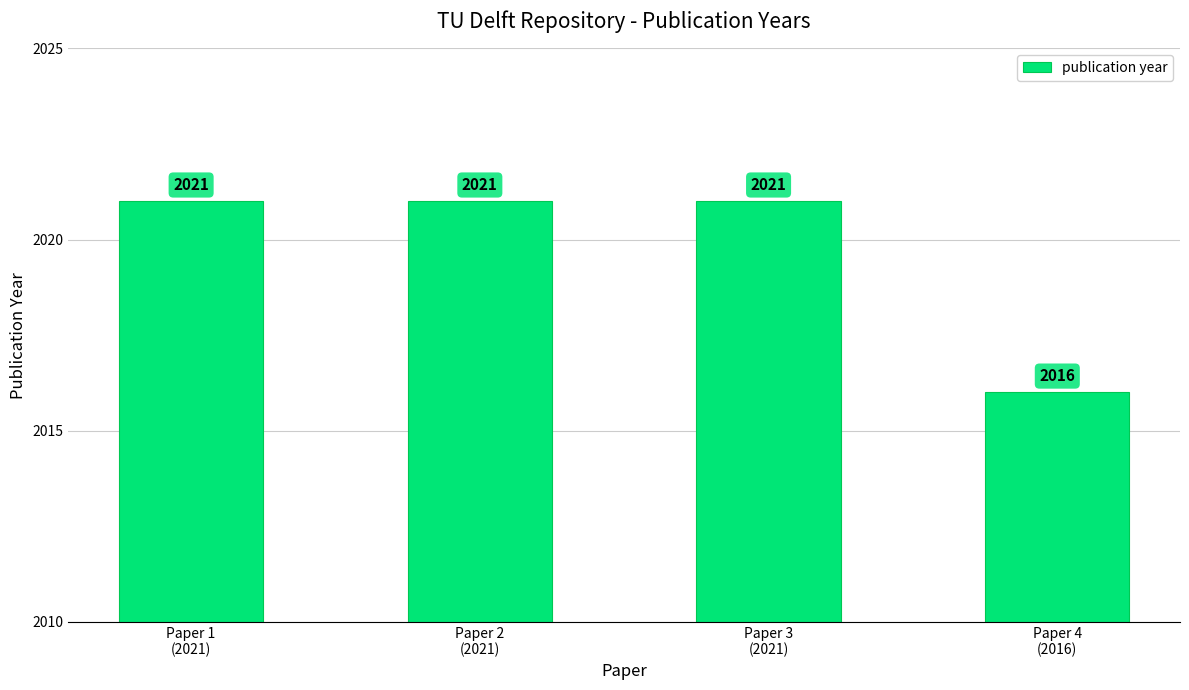

What is the value of the 4th bar from the left?

2016